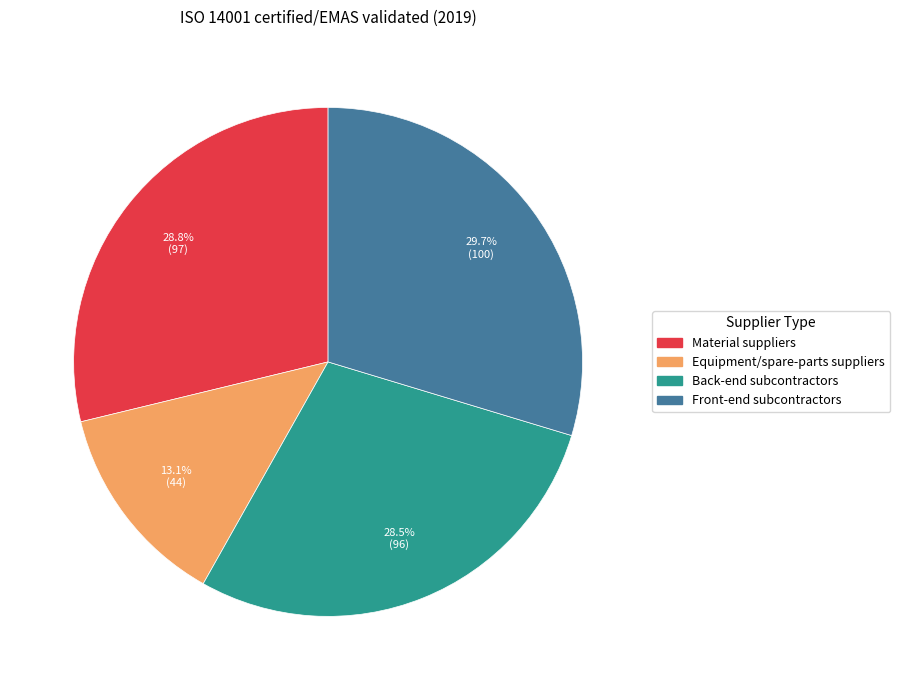

What is the ratio of the value at Back-end subcontractors to the value at Equipment/spare-parts suppliers?

2.2